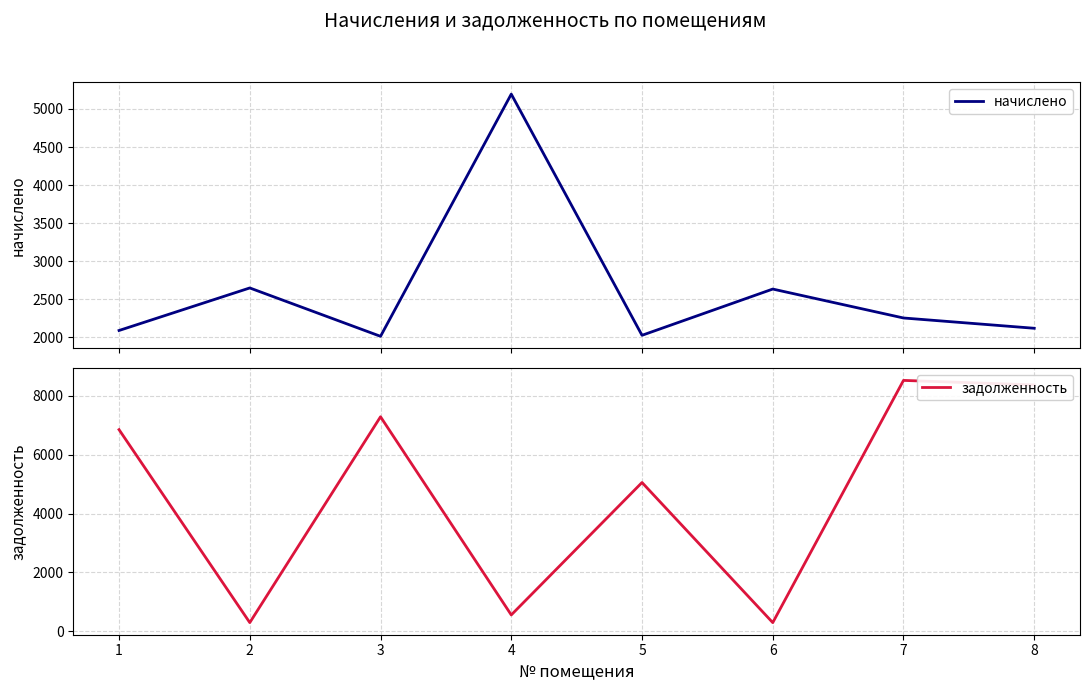

True or false: задолженность has more than 2 points higher than both neighbors.

True